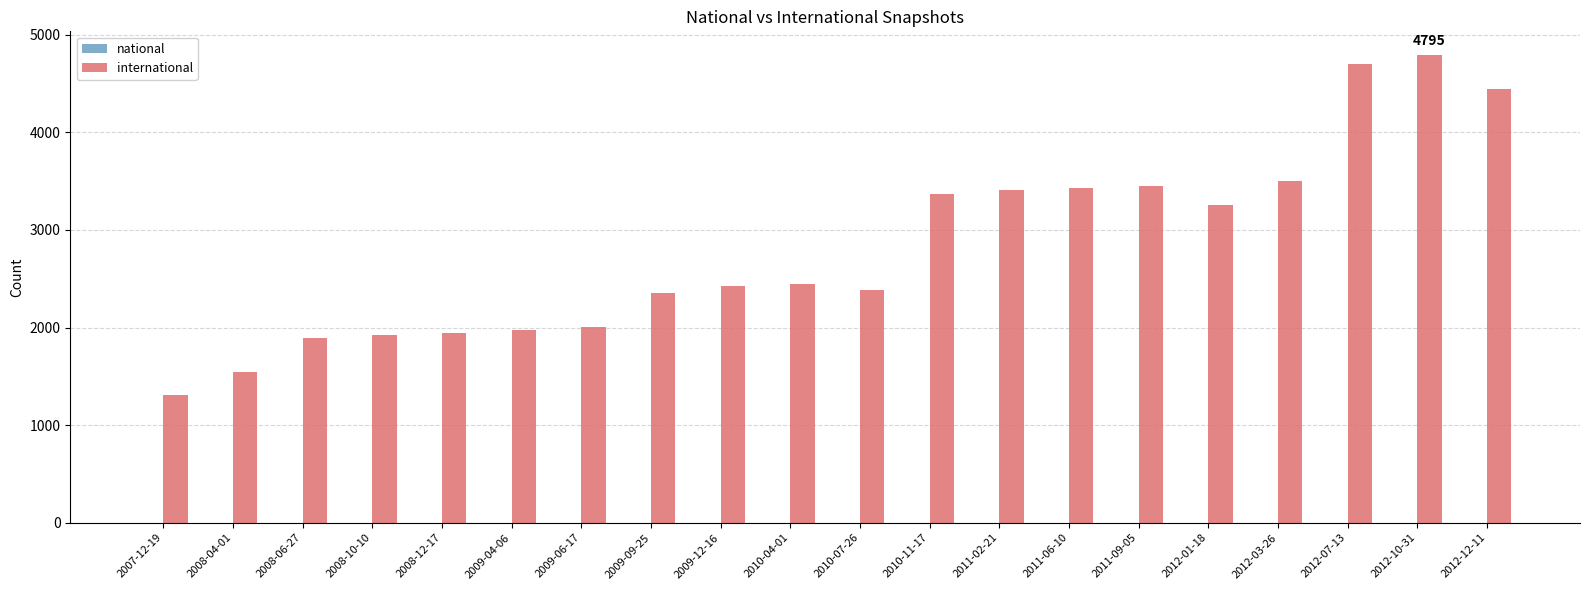

Reading left to right, extract all data points from this chart.

national: 2007-12-19=1	2008-04-01=1	2008-06-27=1	2008-10-10=1	2008-12-17=1	2009-04-06=1	2009-06-17=1	2009-09-25=1	2009-12-16=1	2010-04-01=1	2010-07-26=1	2010-11-17=1	2011-02-21=1	2011-06-10=1	2011-09-05=1	2012-01-18=1	2012-03-26=1	2012-07-13=1	2012-10-31=1	2012-12-11=1
international: 2007-12-19=1311	2008-04-01=1545	2008-06-27=1896	2008-10-10=1920	2008-12-17=1944	2009-04-06=1974	2009-06-17=2002	2009-09-25=2351	2009-12-16=2424	2010-04-01=2449	2010-07-26=2386	2010-11-17=3372	2011-02-21=3412	2011-06-10=3431	2011-09-05=3452	2012-01-18=3259	2012-03-26=3501	2012-07-13=4698	2012-10-31=4795	2012-12-11=4440